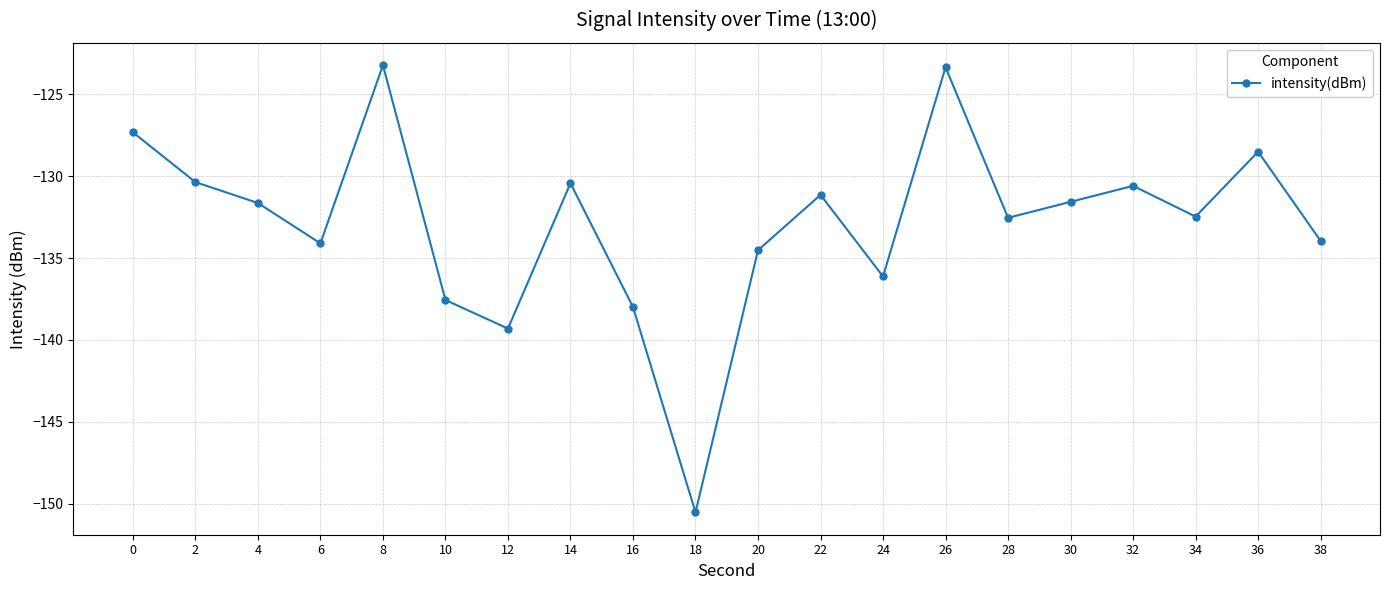

What is the difference between the maximum and minimum values?

27.3